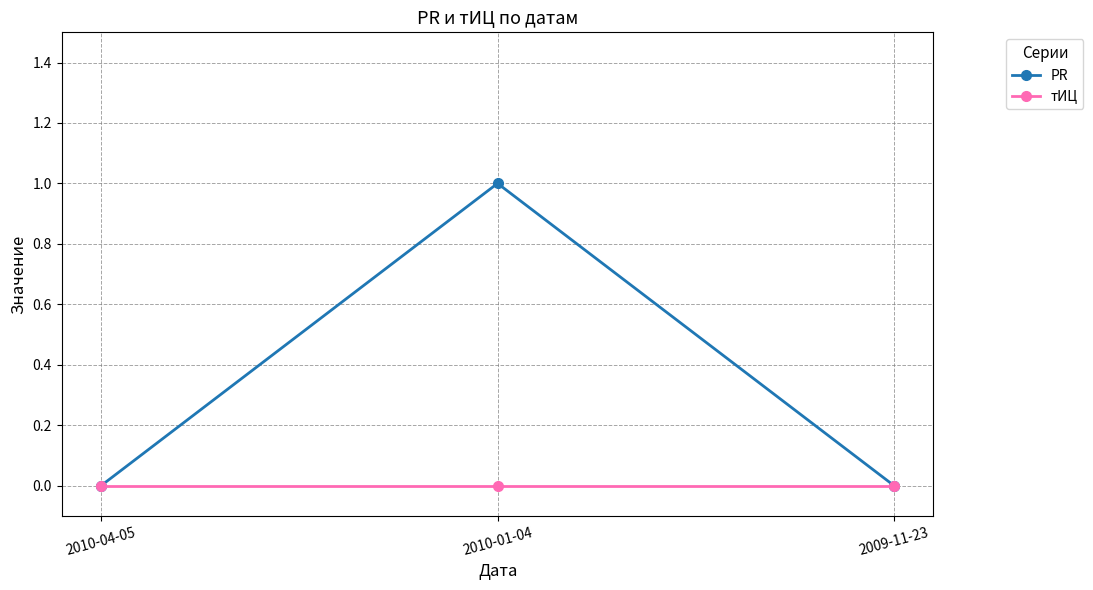

What is the label of the 1st point from the left?

2010-04-05